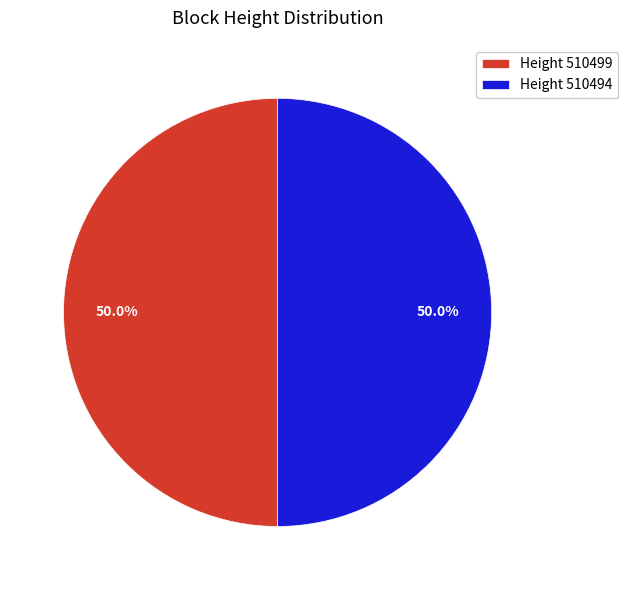

What percentage do Height 510494 and Height 510499 together represent?

100.0%